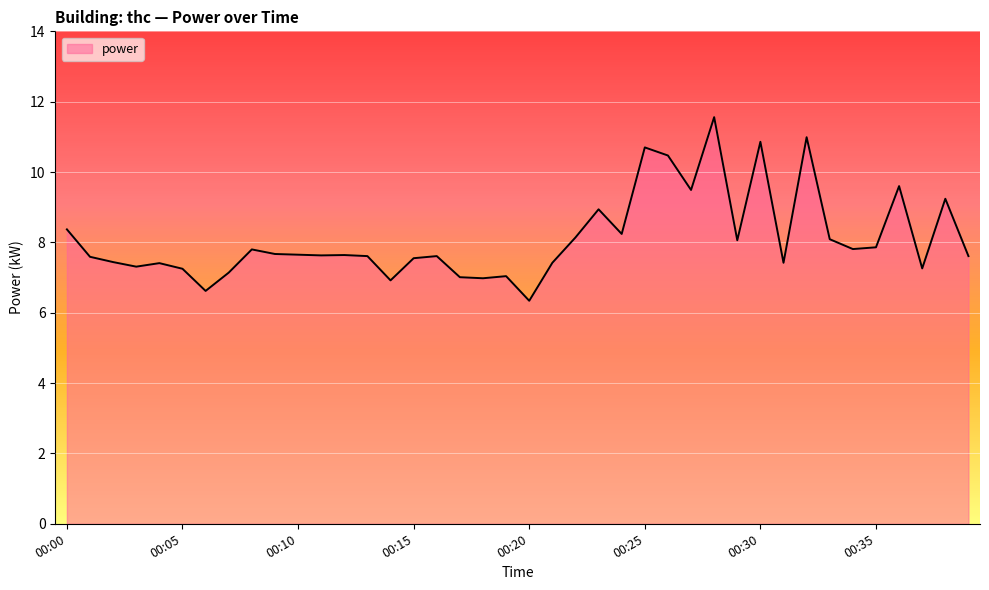

What is the average value?

8.1